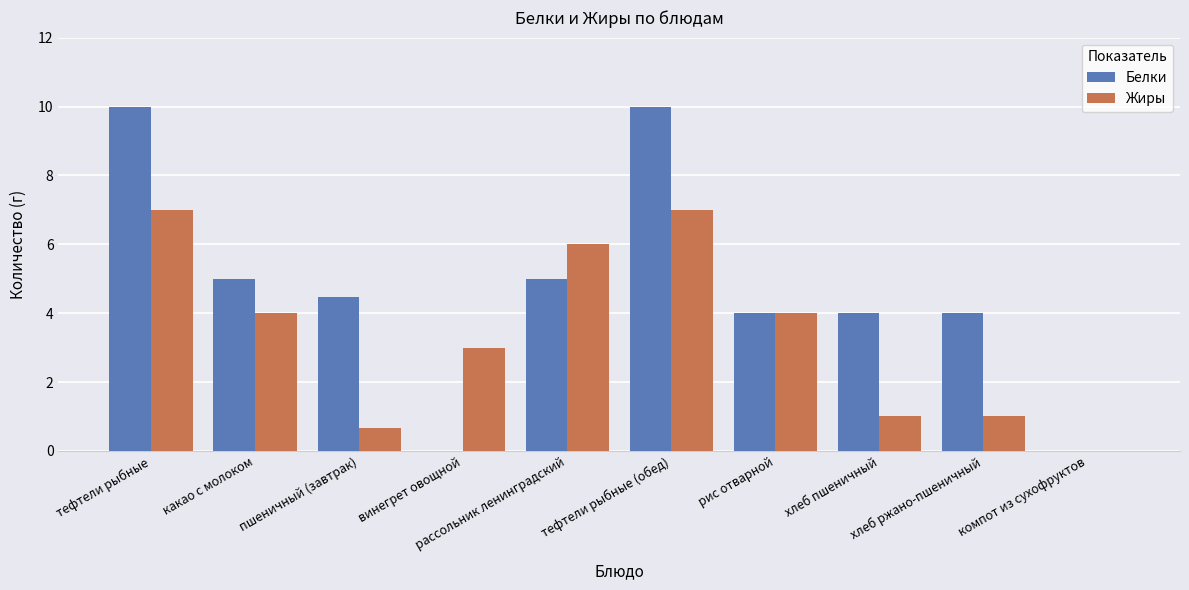

What is the highest value of the Белки series?

10.0